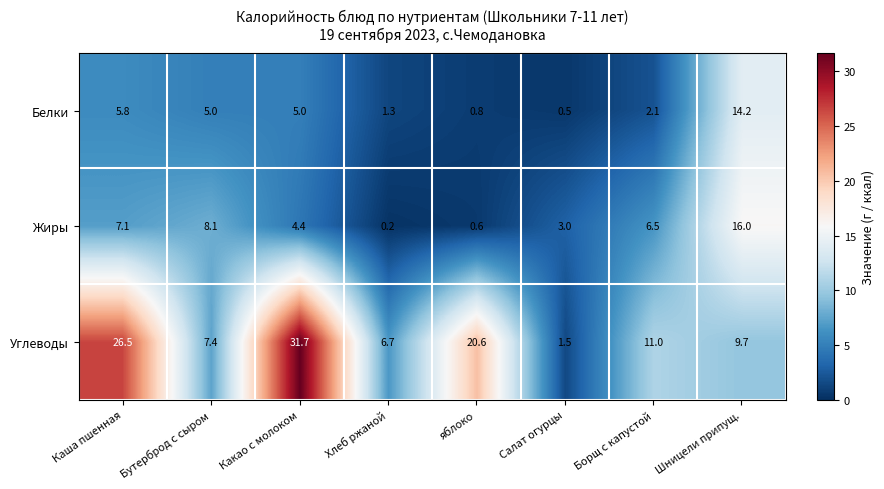

What is the average value of the Белки series?

4.3